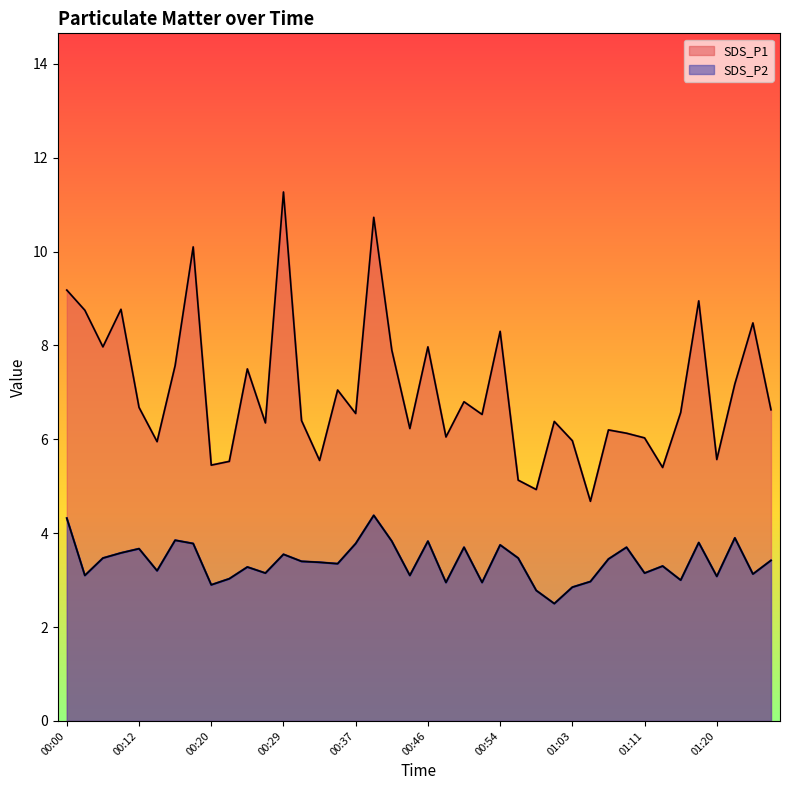

What is the minimum value shown in the chart?

2.5